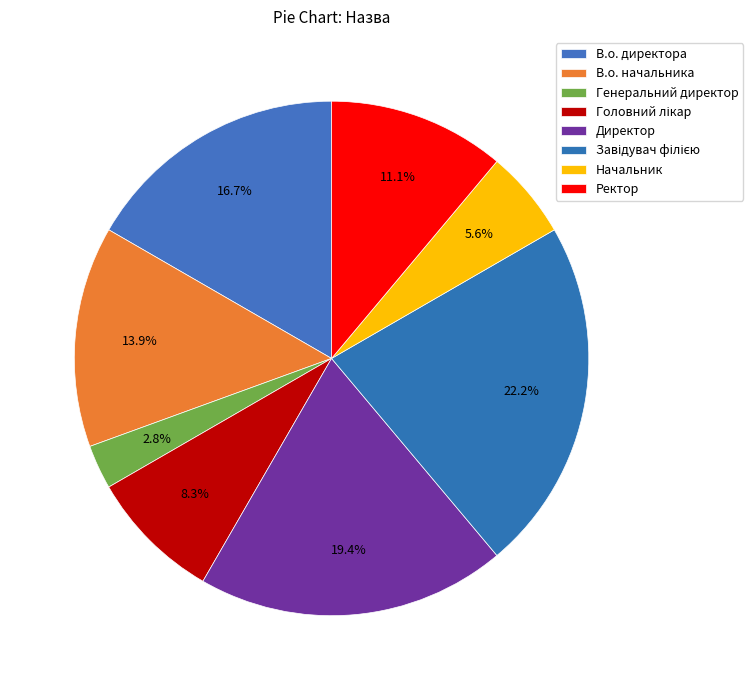

What portion of the pie excludes Ректор?

88.9%